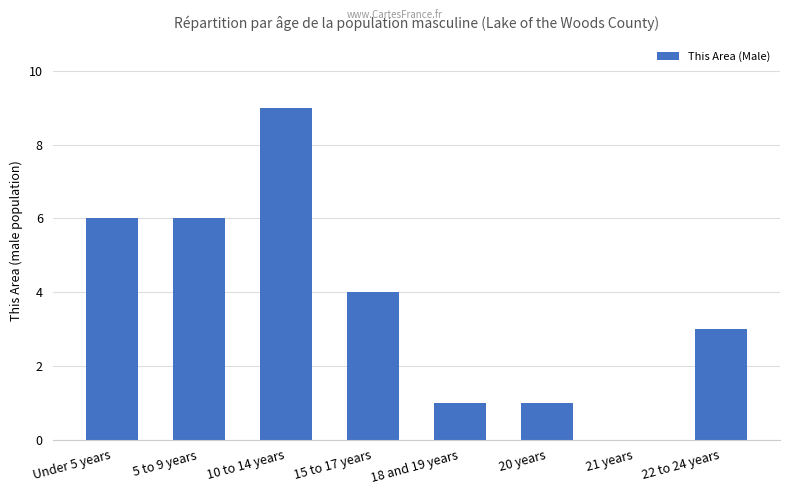

At which category does the chart reach its peak across all series?

10 to 14 years